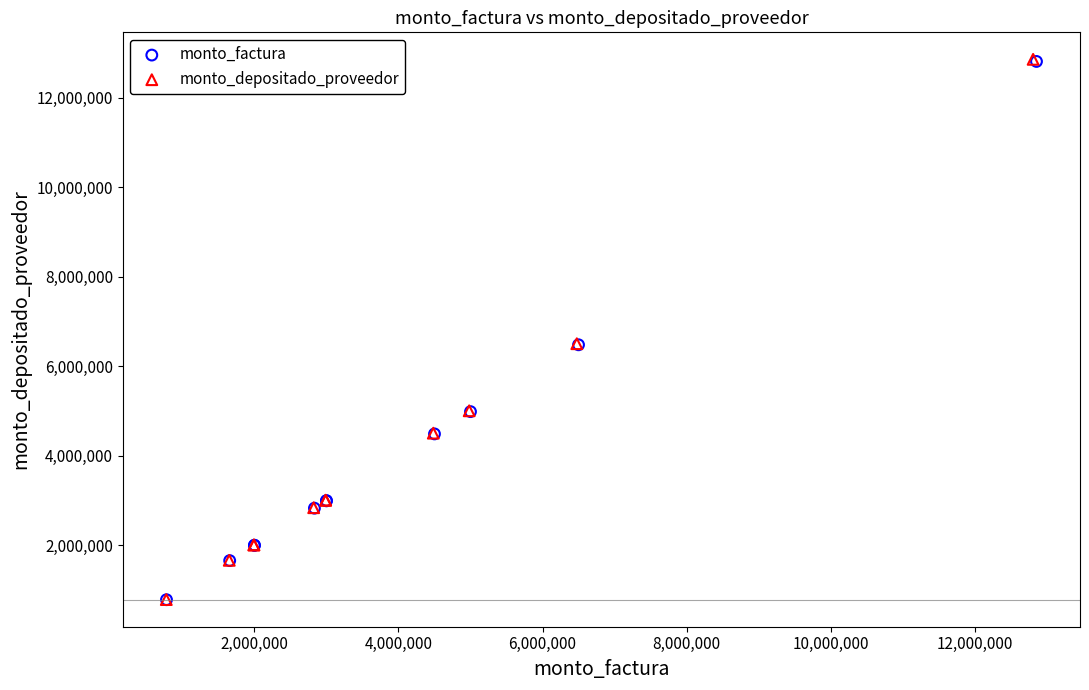

What are all the series names shown in the legend?

monto_factura, monto_depositado_proveedor